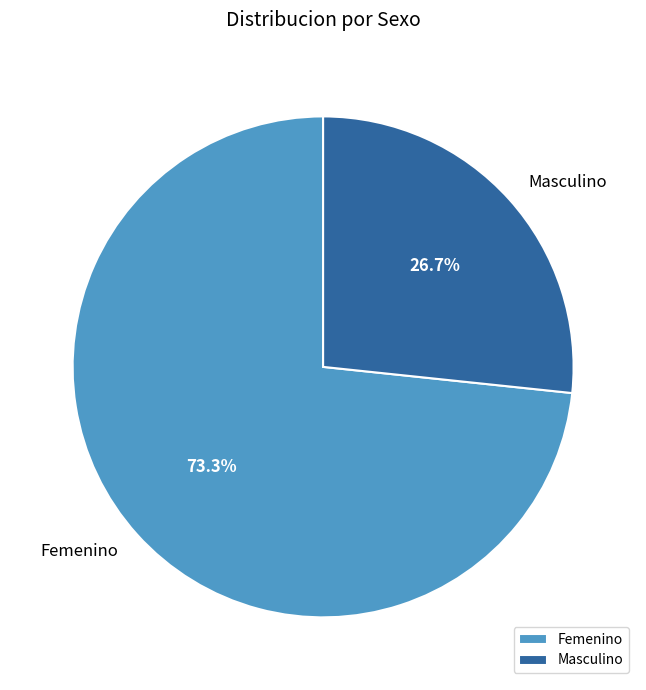

Which slice is the largest?

Femenino